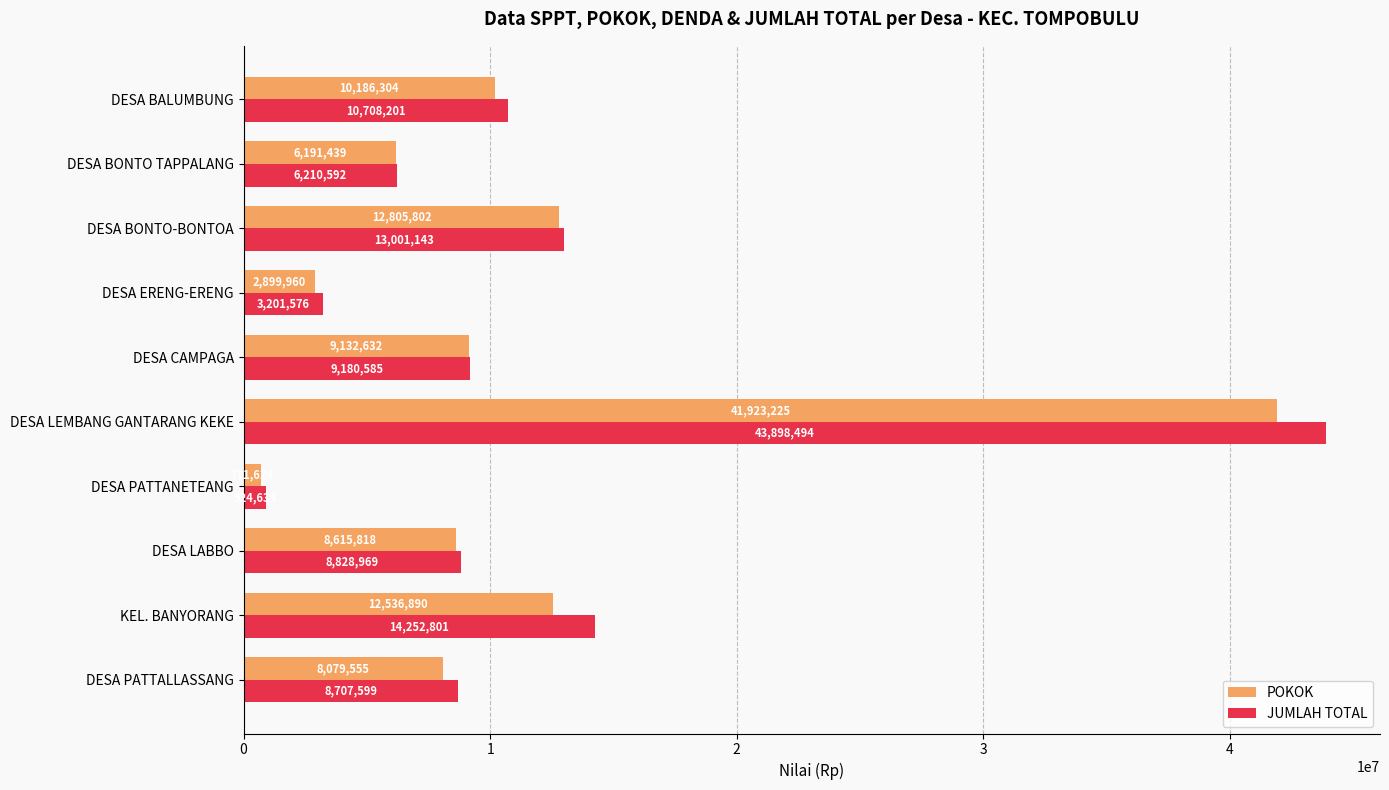

How many data points does each series have?

10